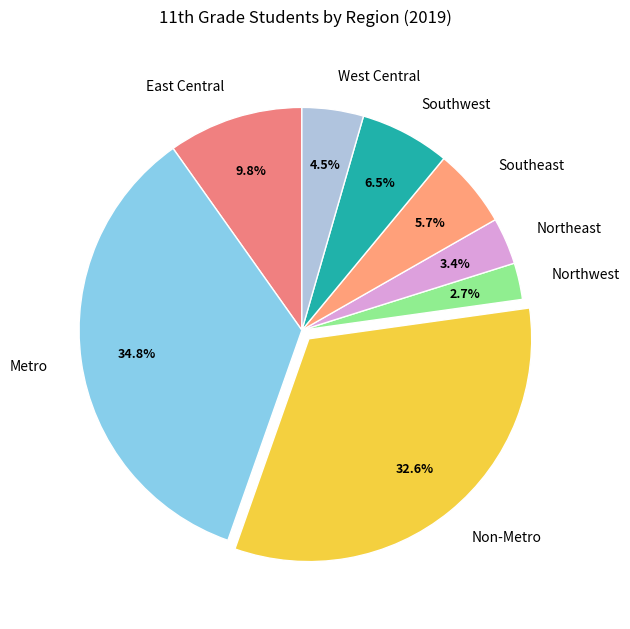

Does any single category account for the majority?

No